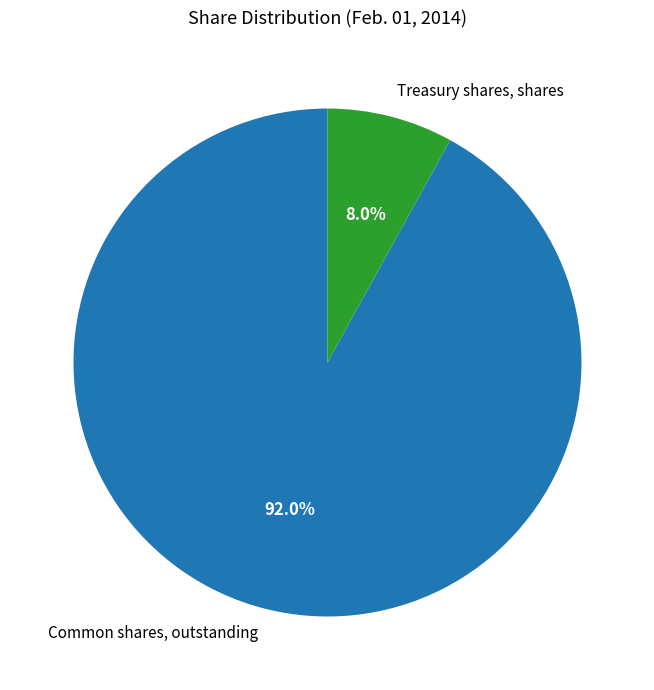

Approximately how many times larger is the value at Treasury shares, shares compared to Common shares, outstanding?

0.1